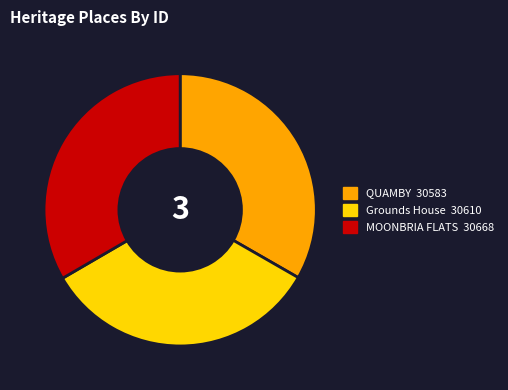

What is the ratio of the value at MOONBRIA FLATS to the value at QUAMBY?

1.0